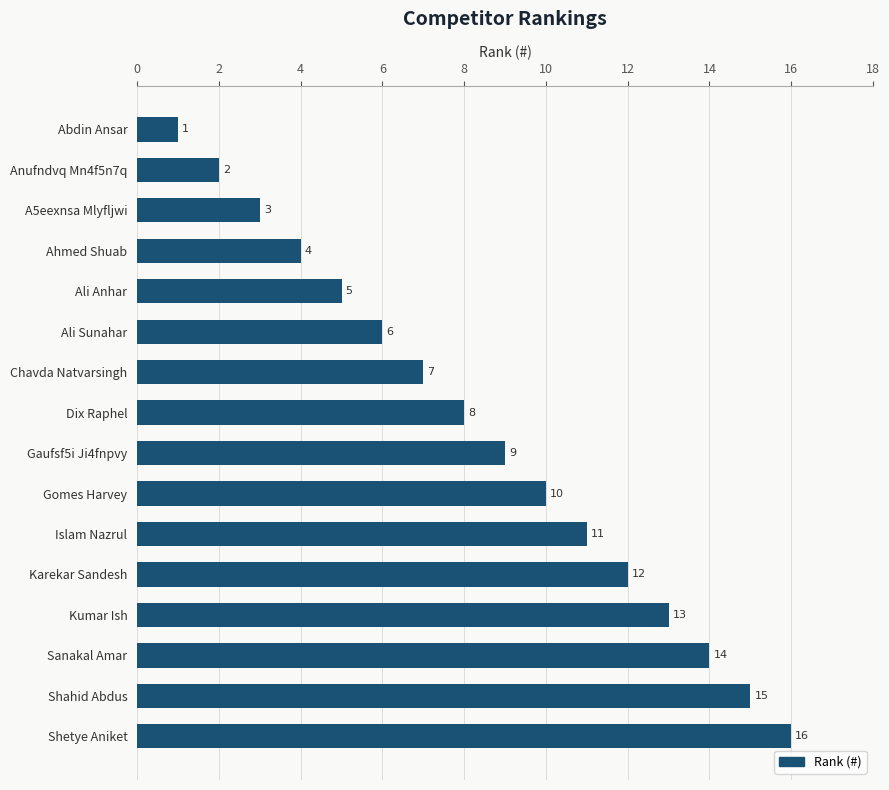

How many bars are there in total?

16